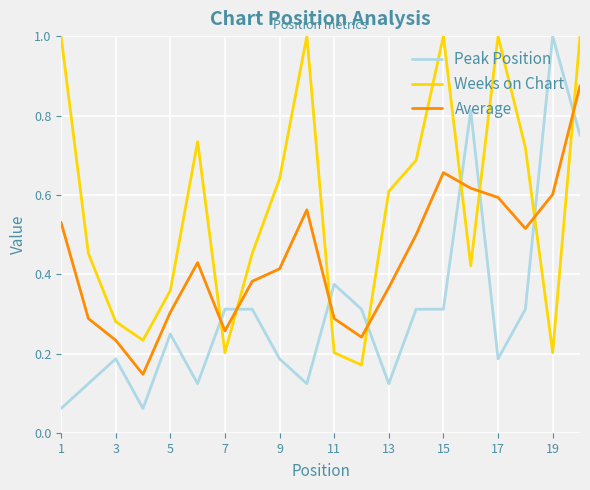

How many interior local valleys does the Weeks on Chart series have?

5